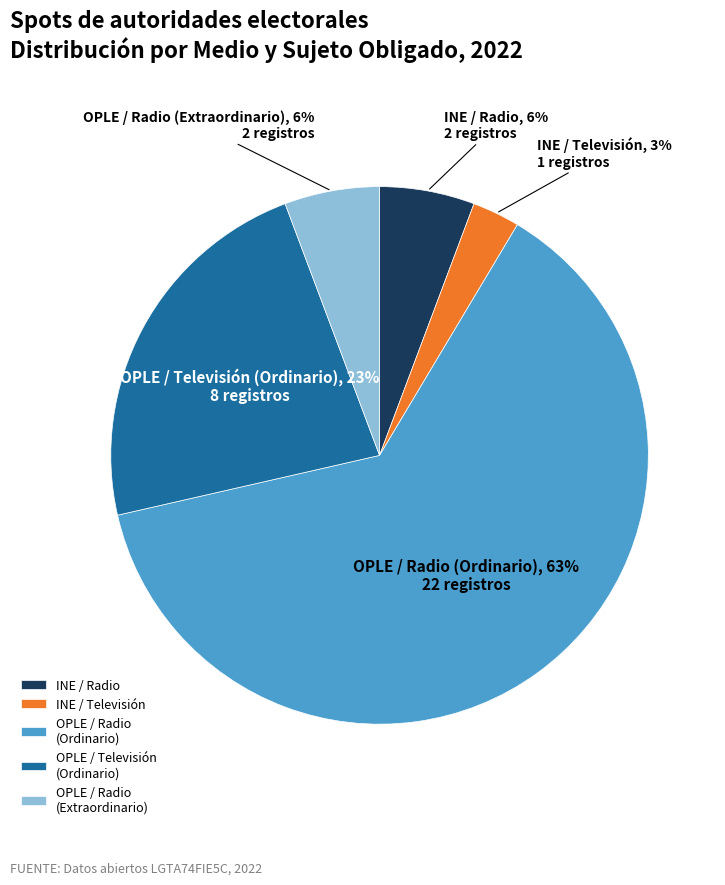

The OPLE / Radio (Ordinario) slice represents 63% of the pie. True or false?

True